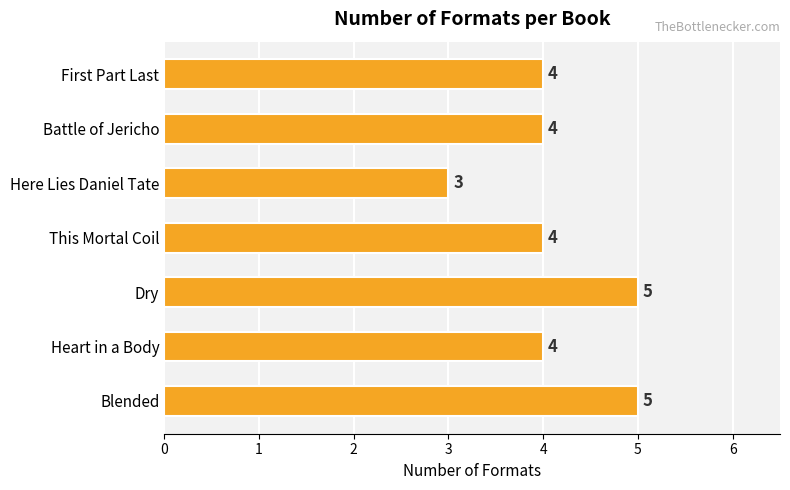

Read the value at Dry.

5